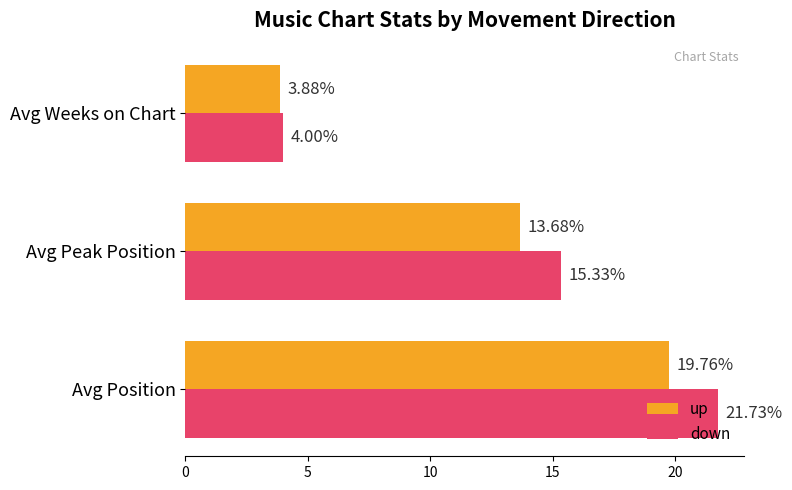

At Avg Weeks on Chart, list the series in order from smallest to largest.

up, down